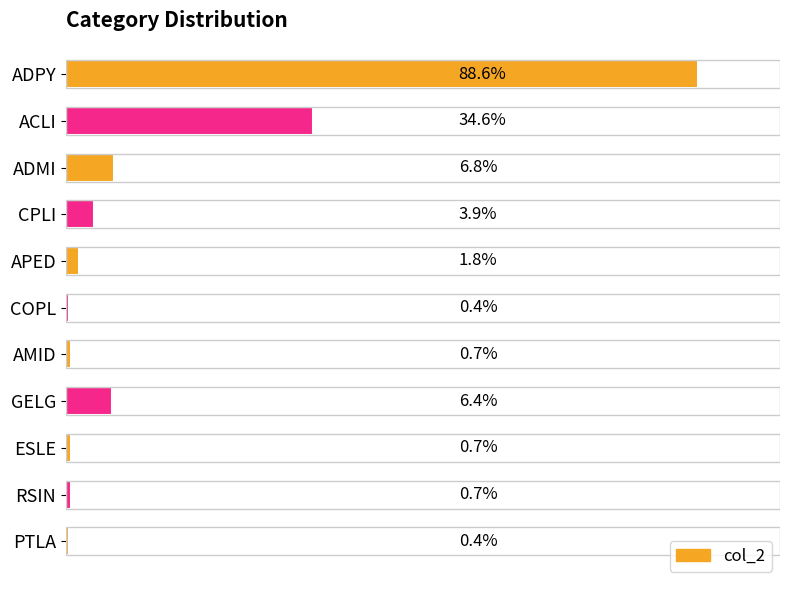

Does the chart contain any negative values?

No